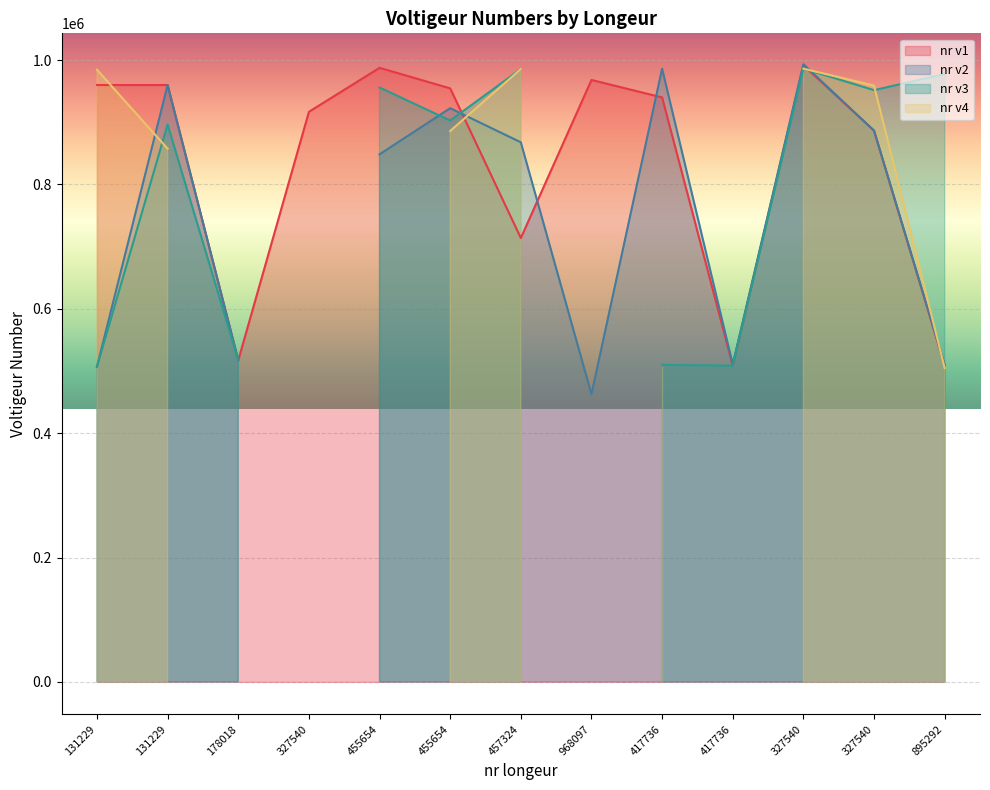

Does the chart display data point markers on the line(s)?

No